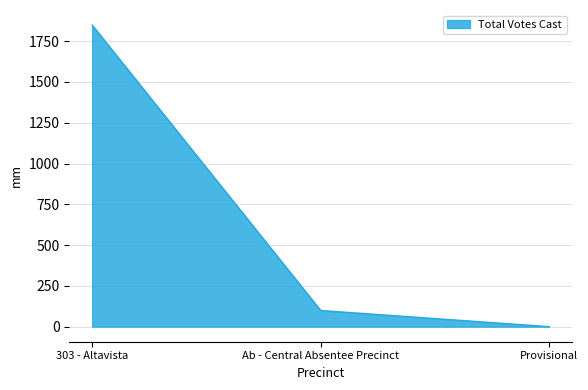

What is the change in value from Ab - Central Absentee Precinct to Provisional?

-99